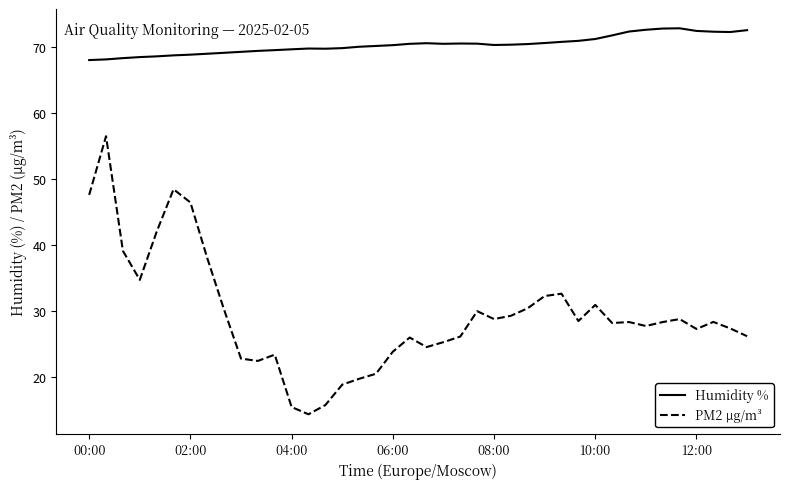

True or false: PM2 µg/m³ and Humidity % intersect in this chart.

False